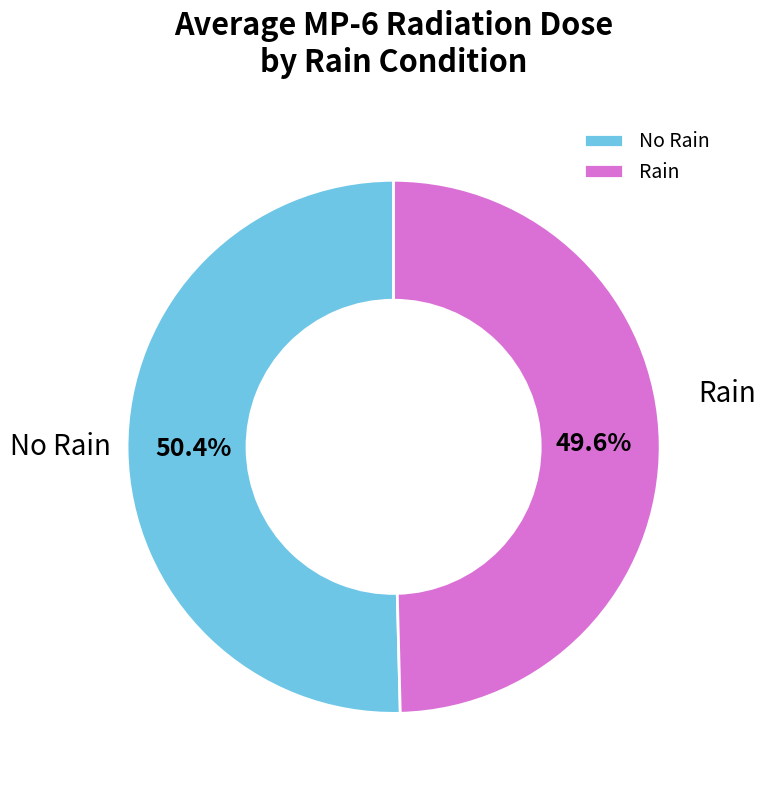

What percentage do No Rain and Rain together represent?

100.0%